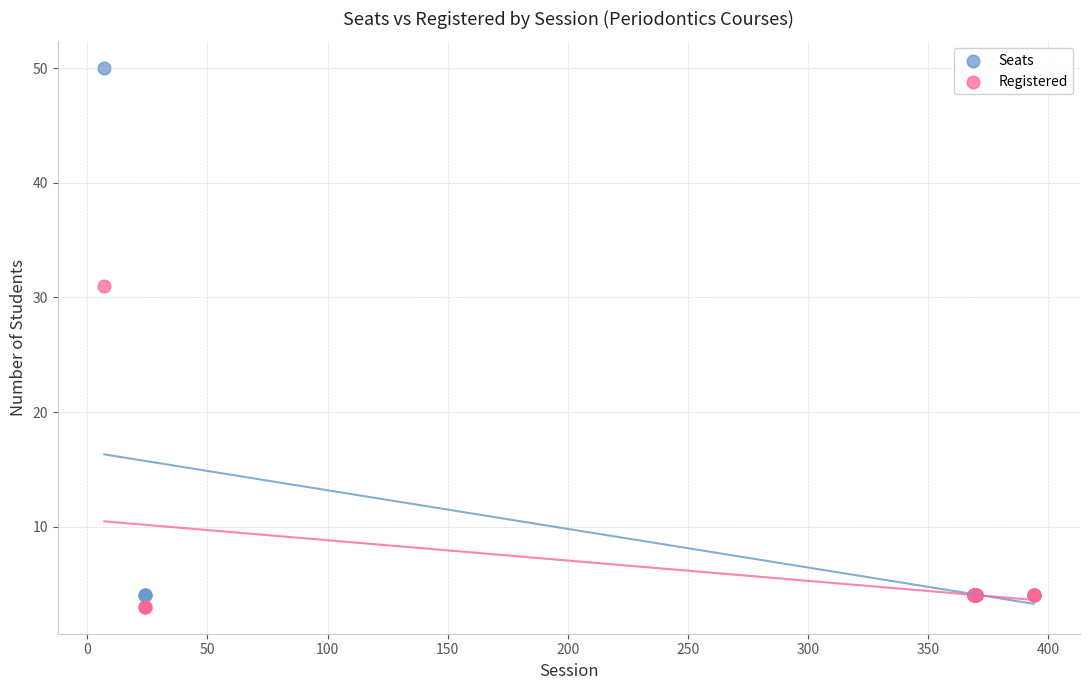

Which series reaches the minimum Y coordinate?

Registered